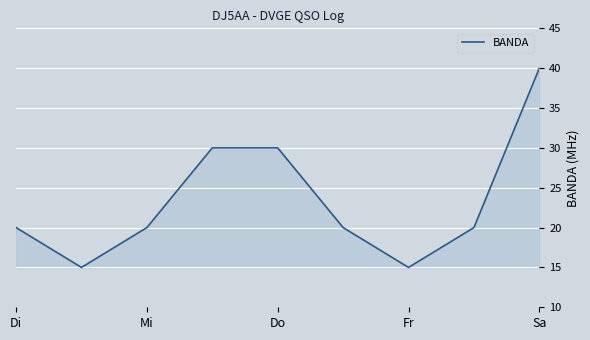

What is the greatest value displayed?

40